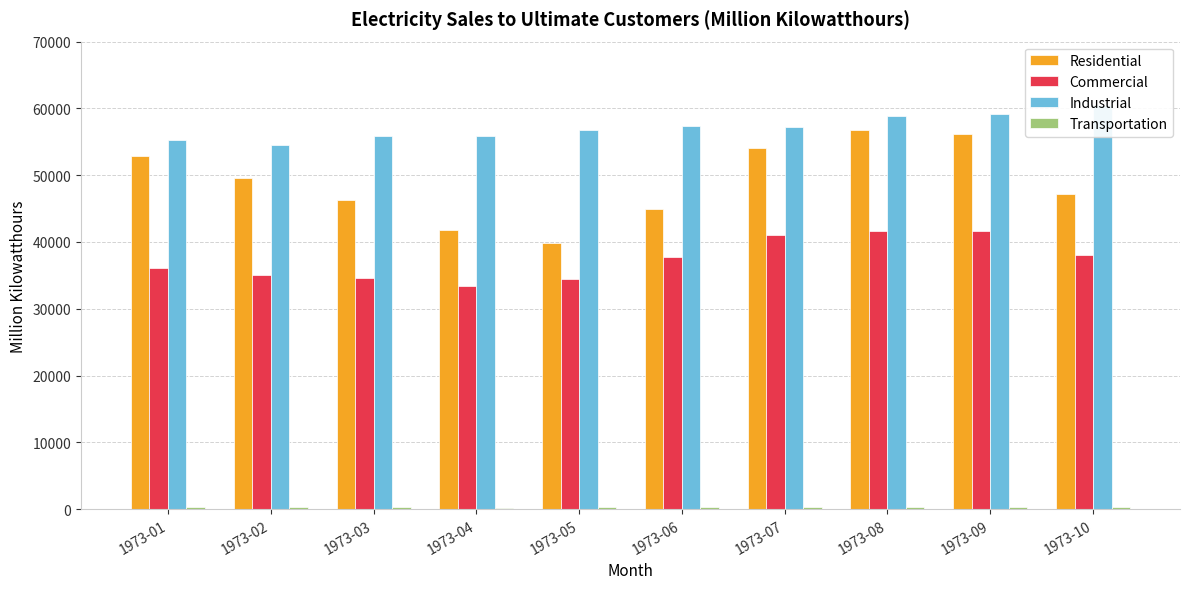

What is the spread (max minus min) of values at 1973-02?

54336.1